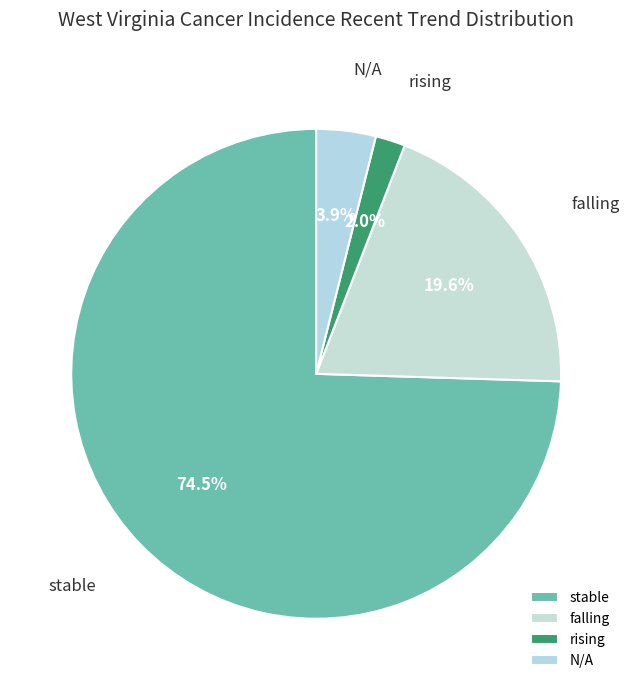

True or false: stable accounts for 89% of the total.

False